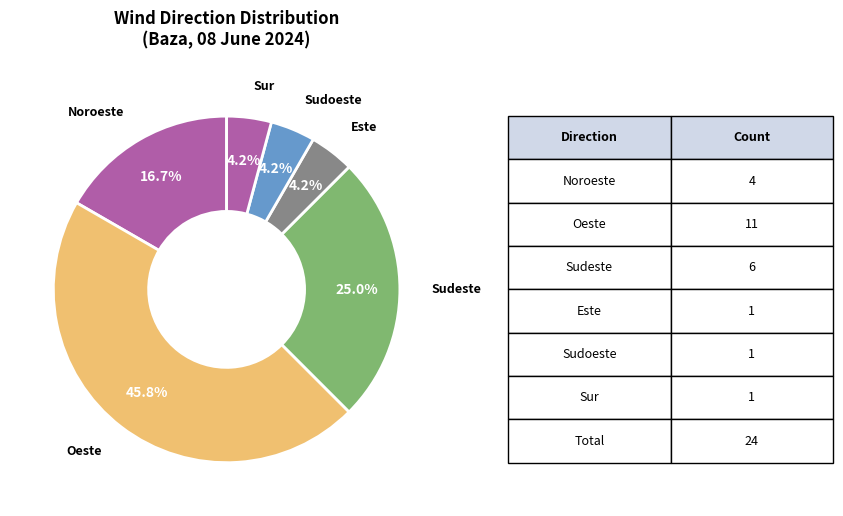

Between Noroeste and Sudeste, which is larger?

Sudeste